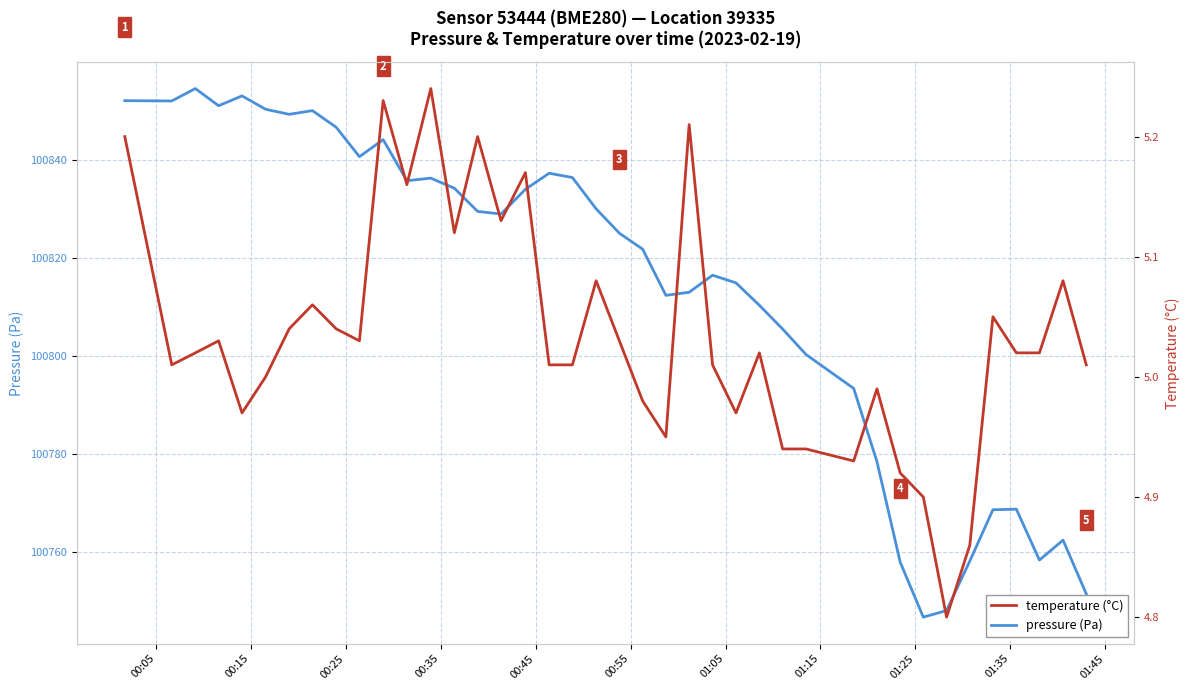

Rank the series by their average value, from lowest to highest.

temperature (°C), pressure (Pa)